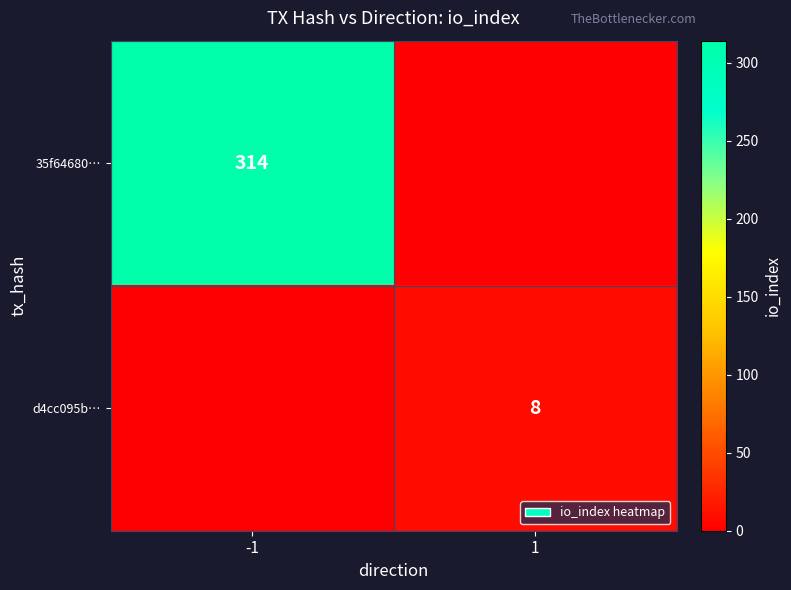

Is it true that d4cc095b… equals 14 at 1?

False